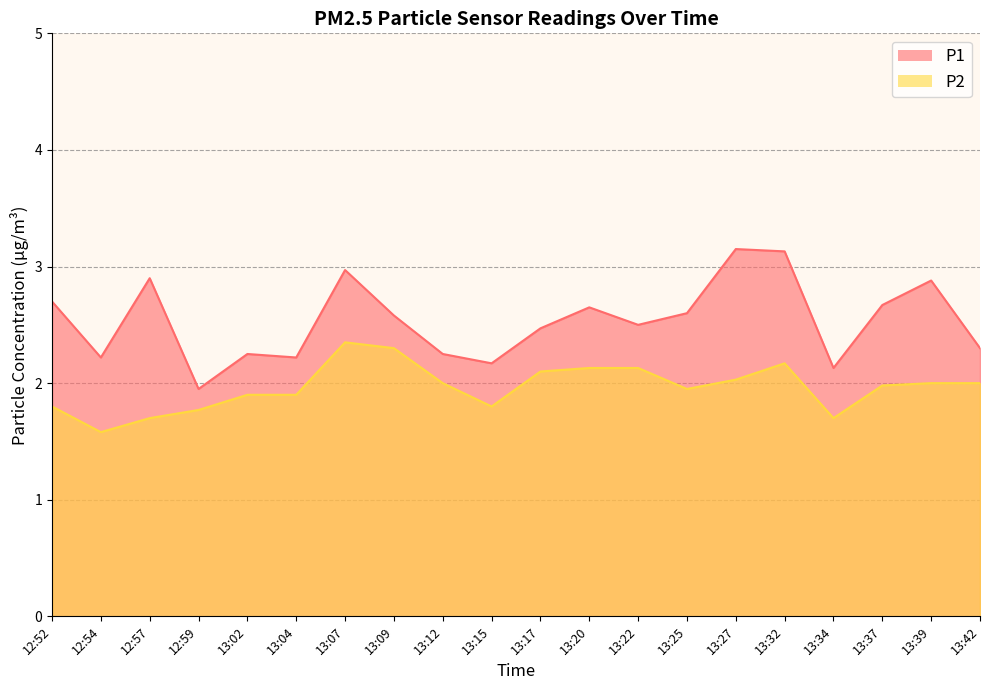

Reading right to left, extract all data points from this chart.

P1: 13:42=2.3	13:39=2.9	13:37=2.7	13:34=2.1	13:32=3.1	13:27=3.1	13:25=2.6	13:22=2.5	13:20=2.6	13:17=2.5	13:15=2.2	13:12=2.2	13:09=2.6	13:07=3.0	13:04=2.2	13:02=2.2	12:59=1.9	12:57=2.9	12:54=2.2	12:52=2.7
P2: 13:42=2.0	13:39=2.0	13:37=2.0	13:34=1.7	13:32=2.2	13:27=2.0	13:25=1.9	13:22=2.1	13:20=2.1	13:17=2.1	13:15=1.8	13:12=2.0	13:09=2.3	13:07=2.4	13:04=1.9	13:02=1.9	12:59=1.8	12:57=1.7	12:54=1.6	12:52=1.8